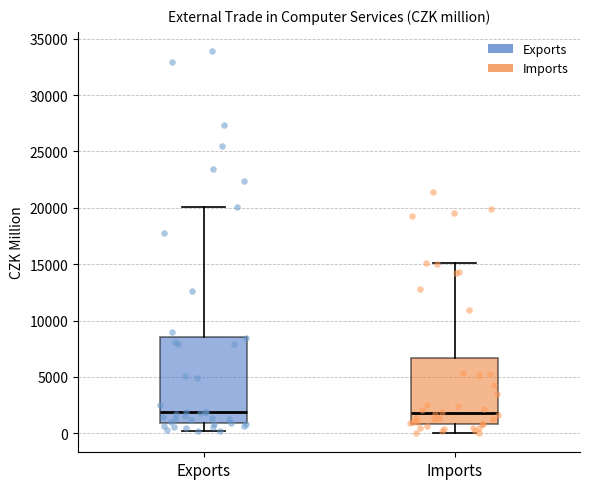

Comparing the boxes themselves (not the whiskers), which one is the tallest?

Exports